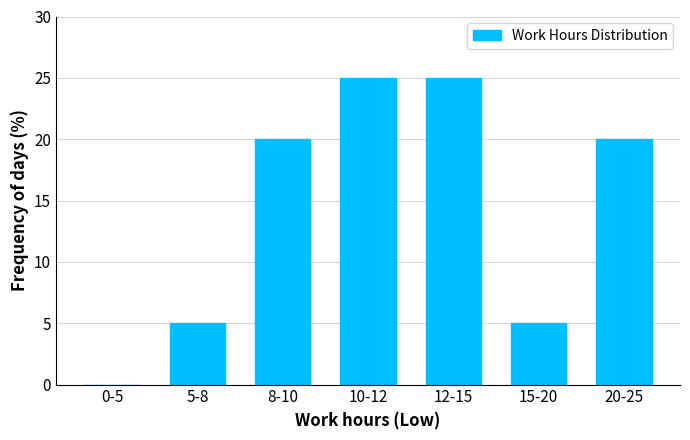

Reading left to right, extract all data points from this chart.

0-5=0	5-8=5	8-10=20	10-12=25	12-15=25	15-20=5	20-25=20